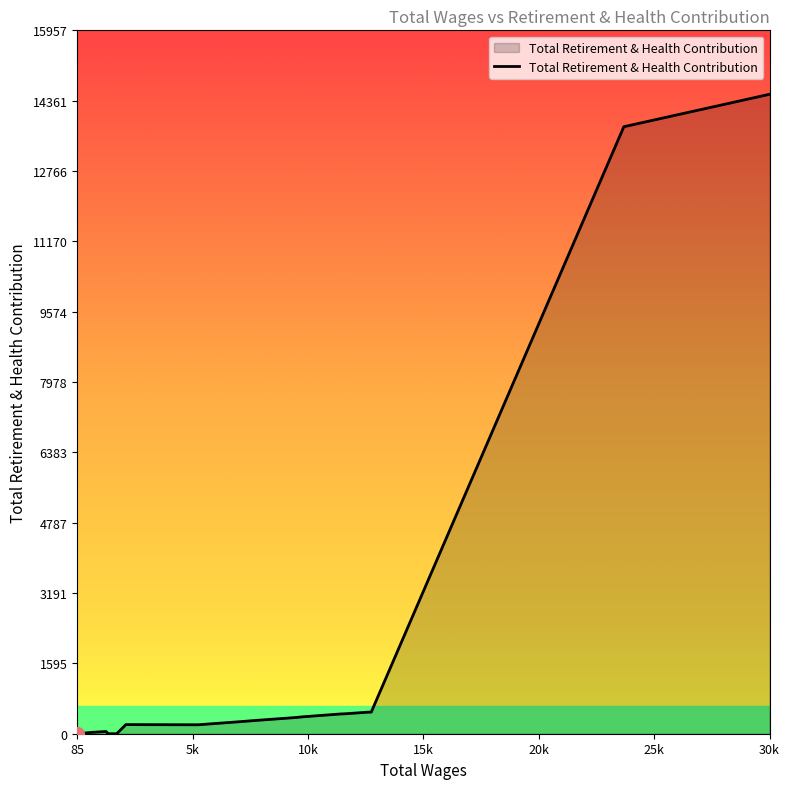

What is the greatest value displayed?

14507